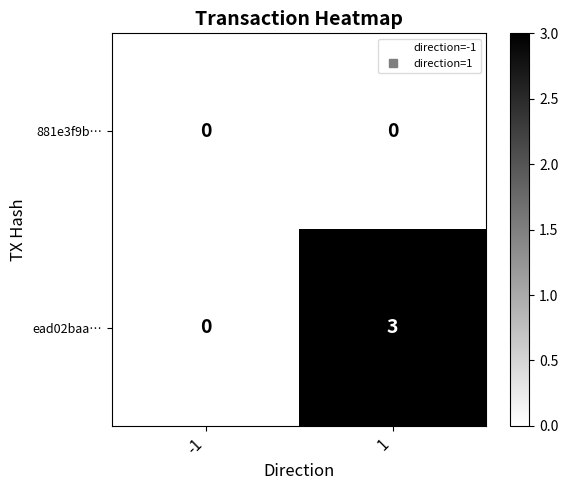

The value of 881e3f9b… at 1 is 0. True or false?

True